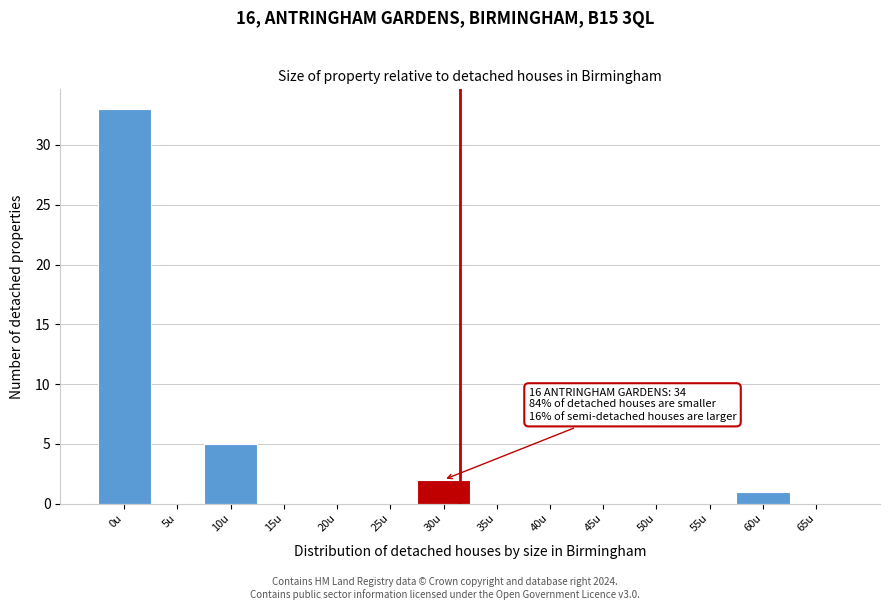

Reading left to right, list all the values displayed in this chart.

0u=33	5u=0	10u=5	15u=0	20u=0	25u=0	30u=2	35u=0	40u=0	45u=0	50u=0	55u=0	60u=1	65u=0